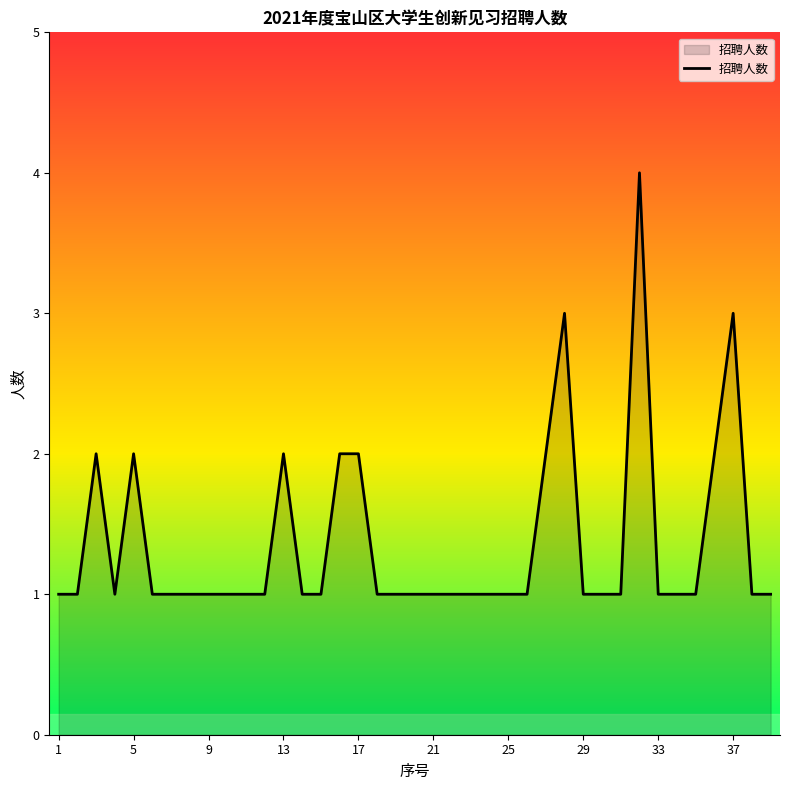

What is the difference between the maximum and minimum values?

3